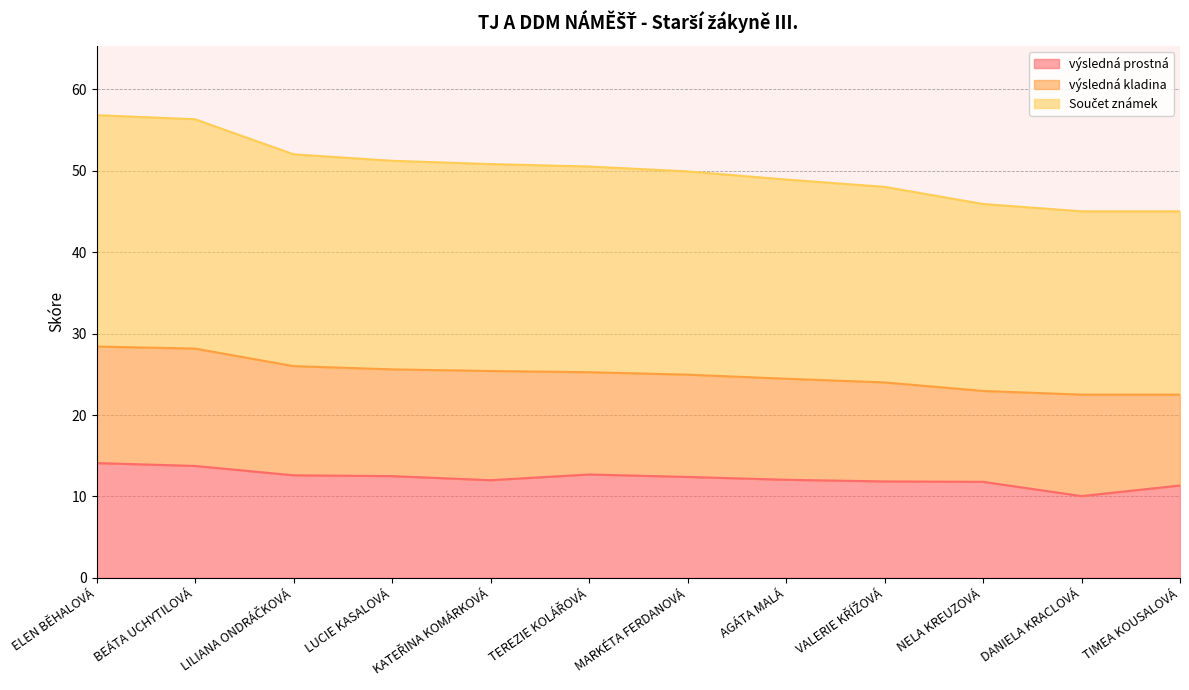

What is the difference between the maximum and minimum values in the výsledná prostná series?

4.0